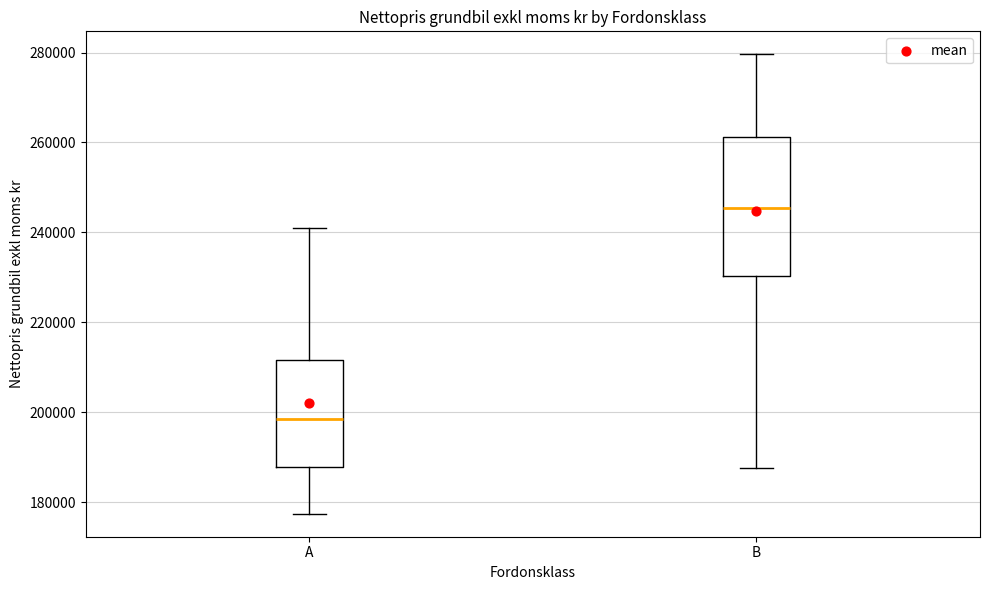

Reading left to right, transcribe this box plot: for each box, give where its median line is, the range the box spans, and where its two whiskers end, as read against the y-axis. The values are not printed on the chart, so give them approximately, as read against the axis.

A: median 198000, box 188000 to 212000, whiskers 178000 to 240000
B: median 246000, box 230000 to 262000, whiskers 188000 to 280000